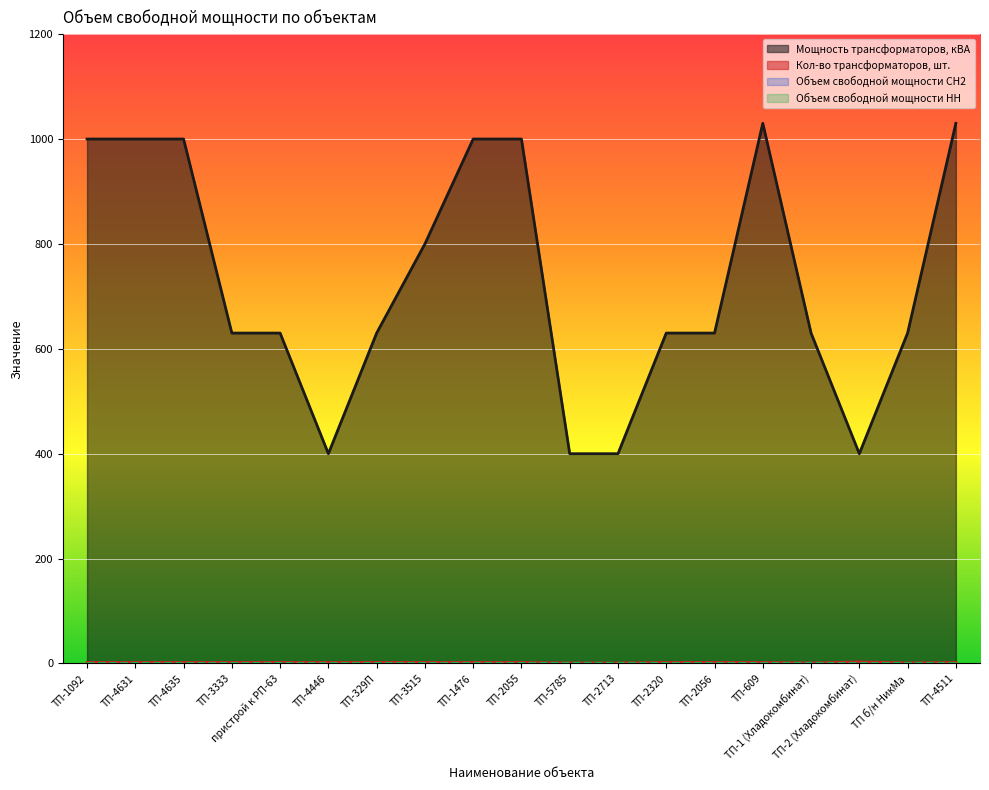

What is the label of the 19th point from the left?

ТП-4511